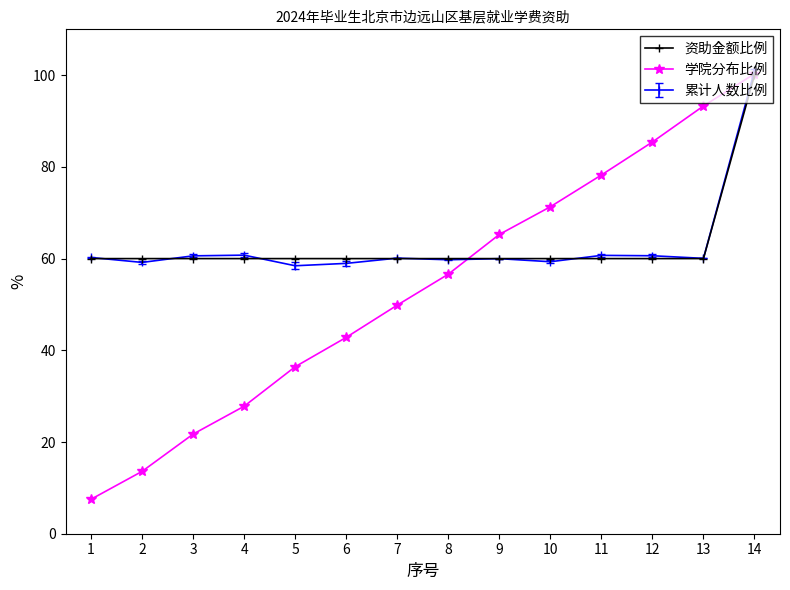

What is the difference between the highest and lowest values at 11?

18.2